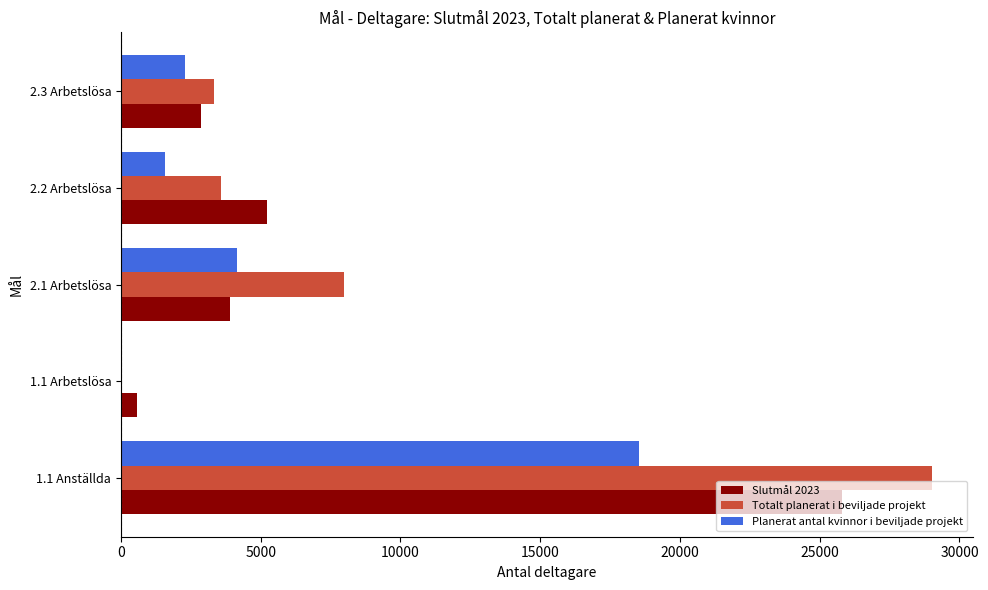

At which category is the sum across all series the highest?

1.1 Anställda